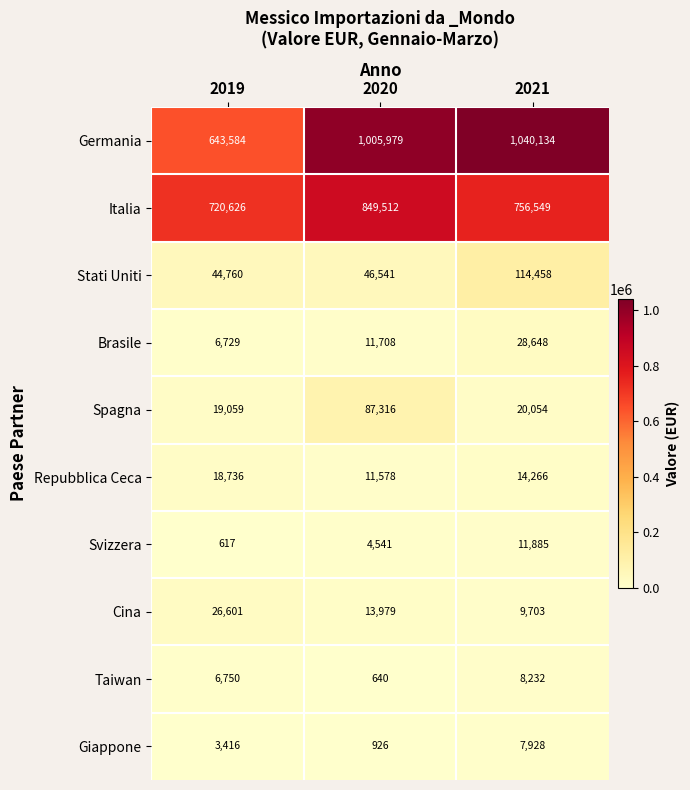

What is the difference between the Spagna values at 2021 and 2020?

67262